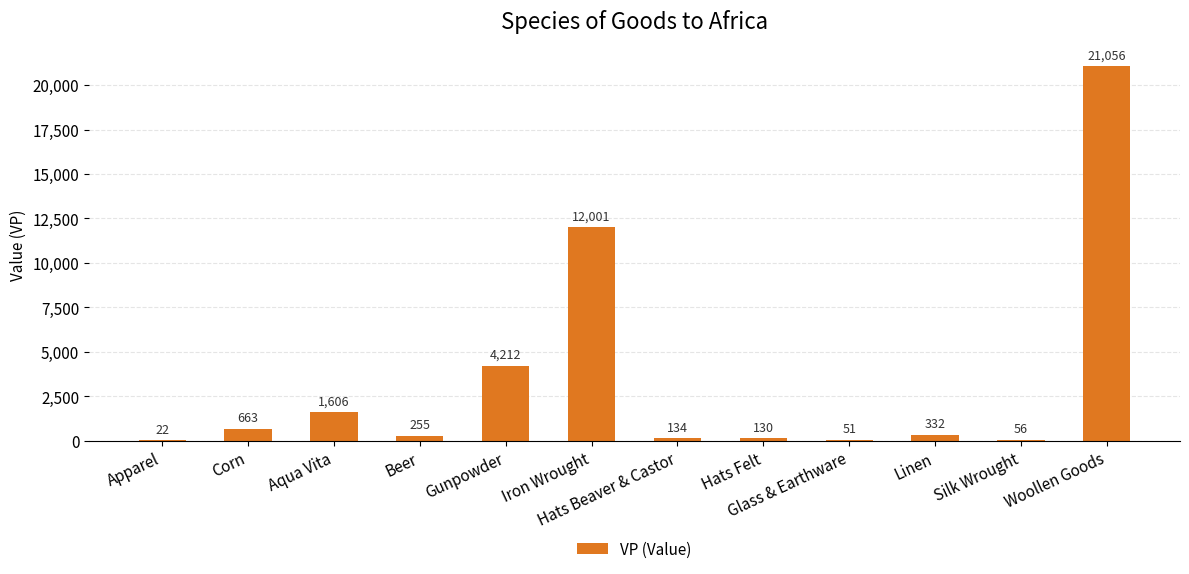

What is the sum of the values at Linen and Hats Felt?

462